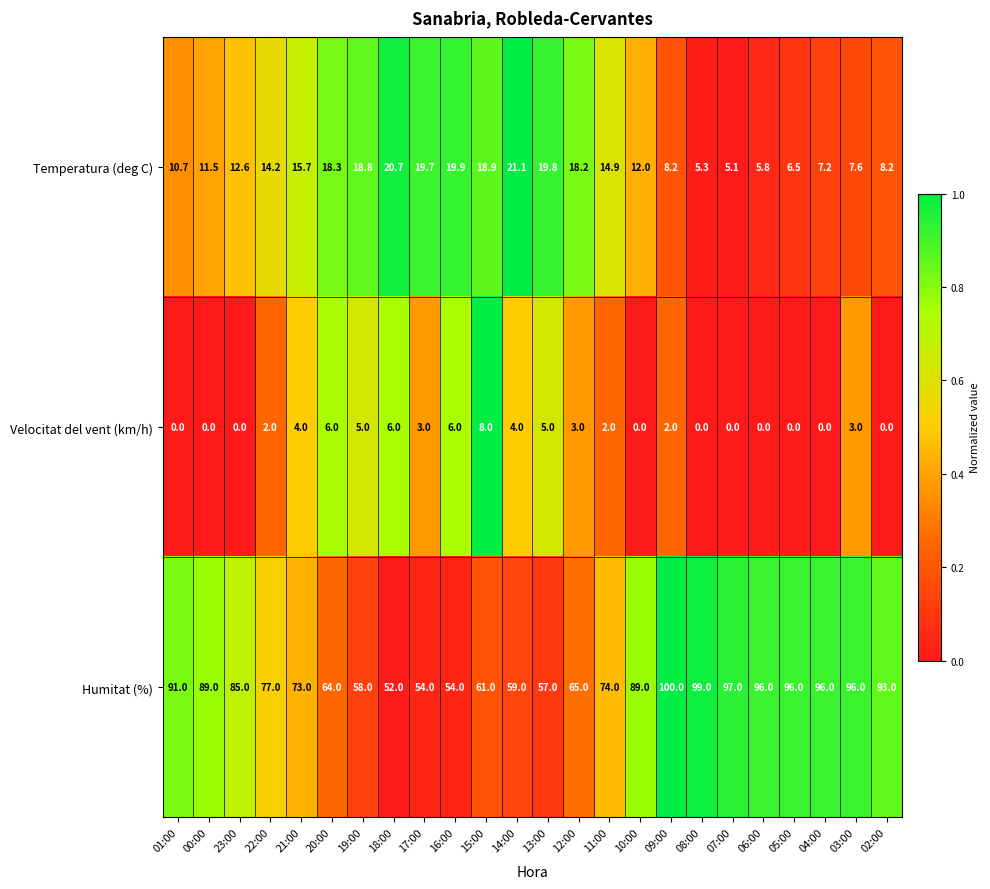

At how many categories does at least one series exceed 0?

24